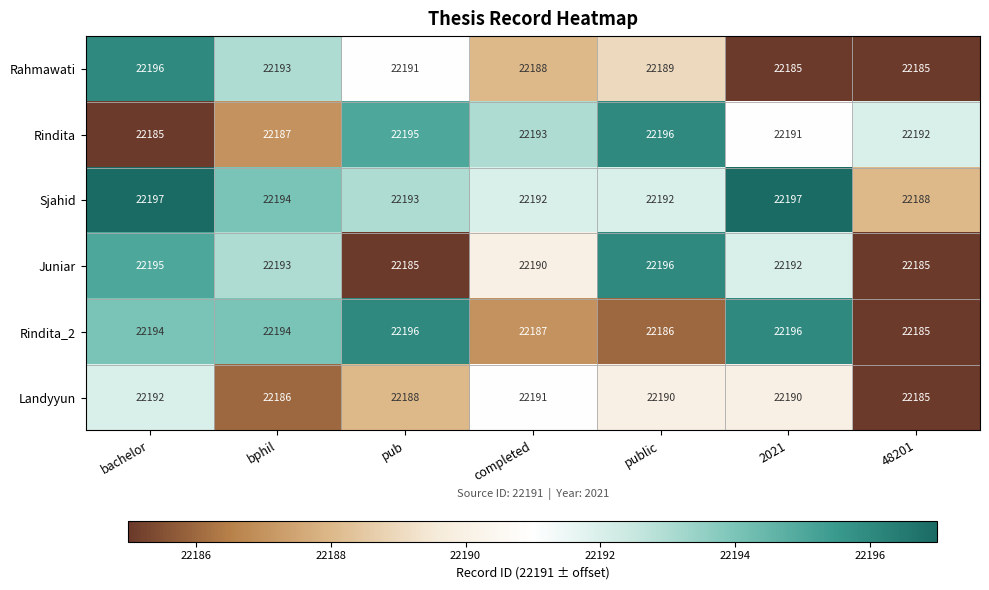

The Rindita series shows 6124 at bachelor. True or false?

False